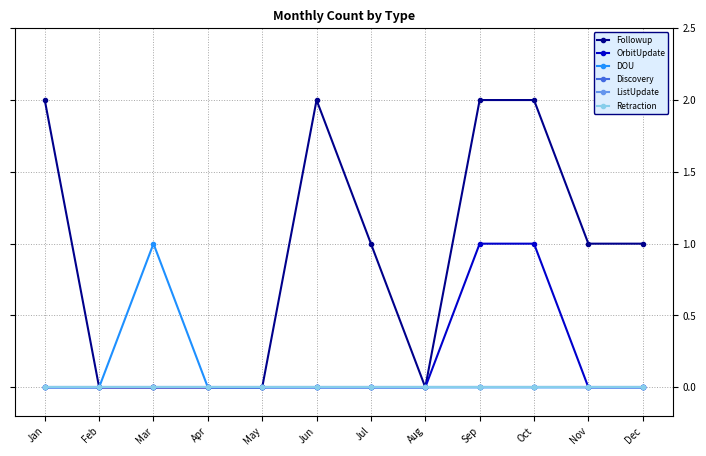

At Sep, list the series in order from smallest to largest.

DOU, Discovery, ListUpdate, Retraction, OrbitUpdate, Followup